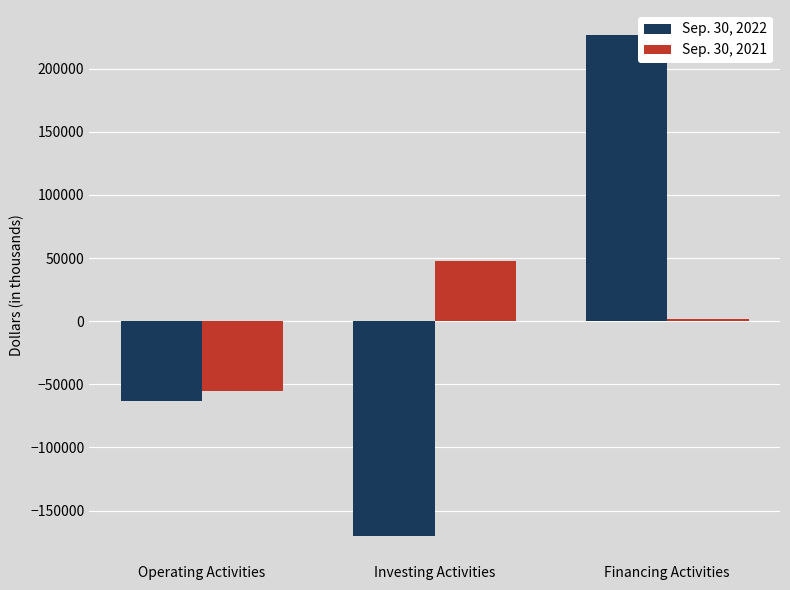

Rank the series by their maximum value, from highest to lowest.

Sep. 30, 2022, Sep. 30, 2021